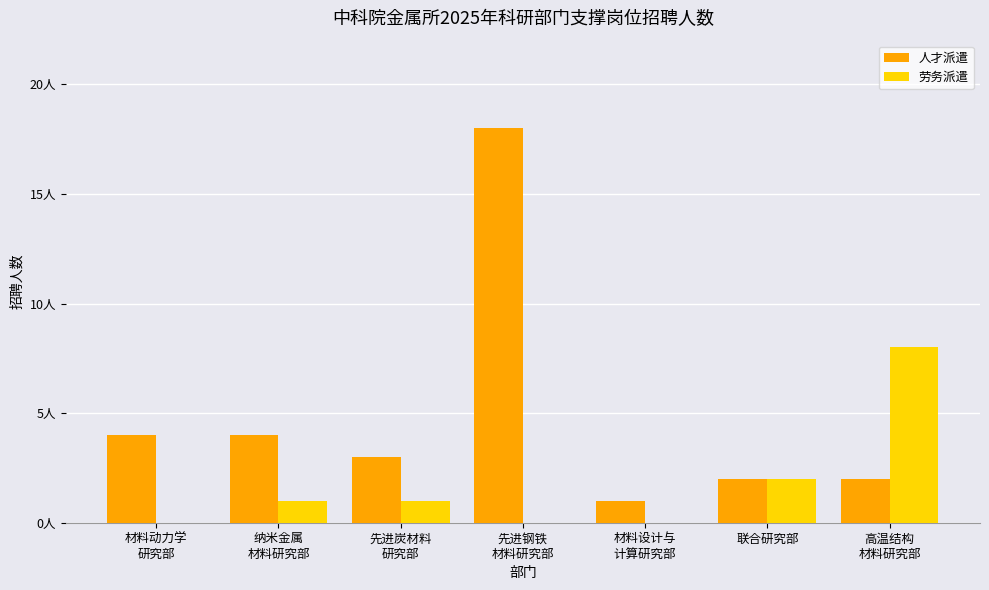

What is the sum of the 劳务派遣 values at 先进炭材料
研究部 and 高温结构
材料研究部?

9